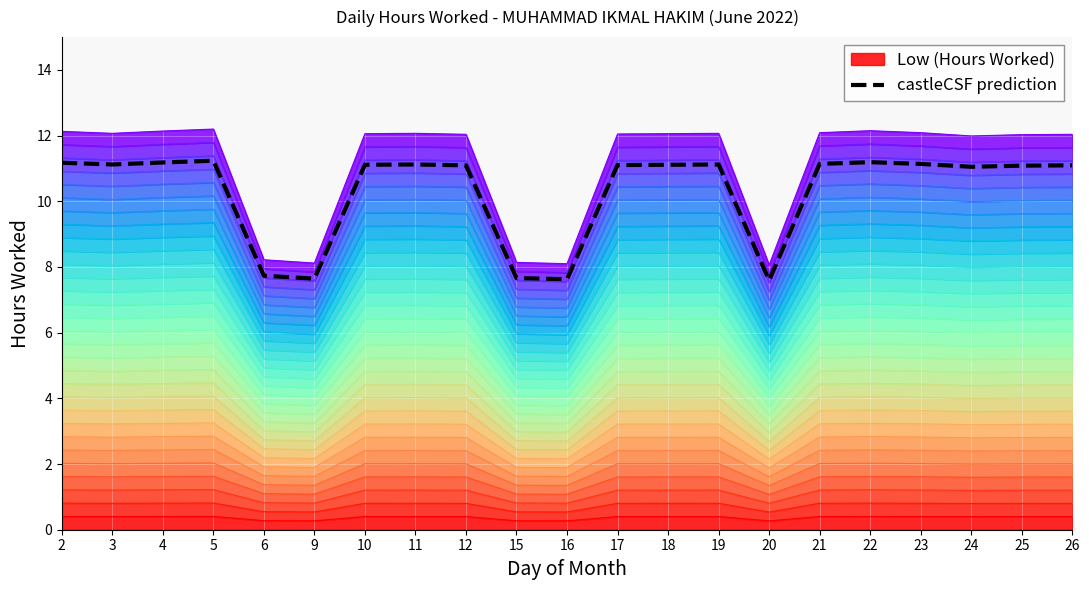

How many lines are shown in the chart?

1